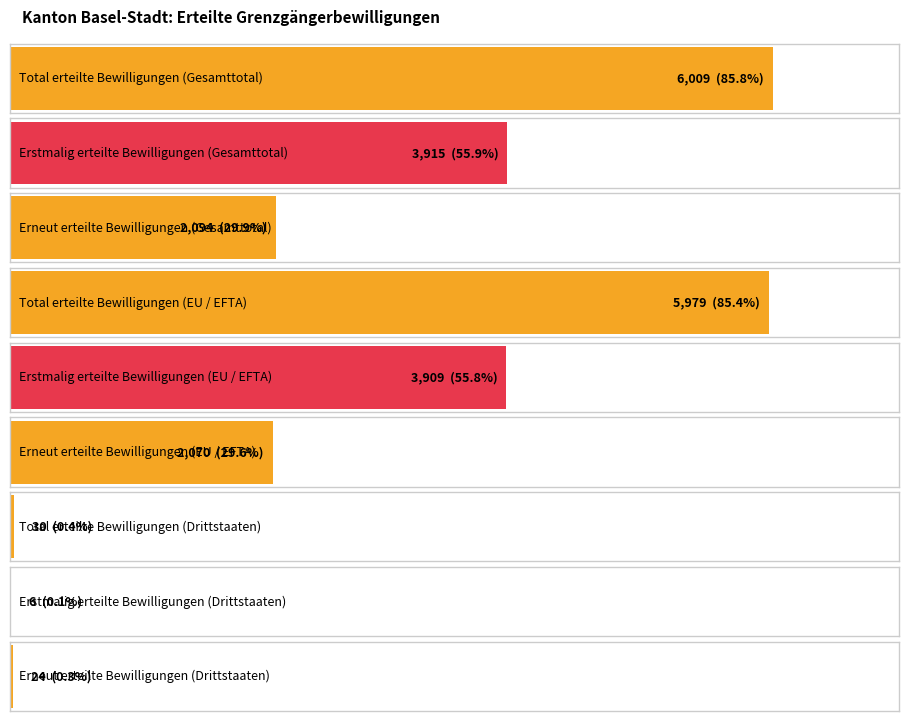

True or false: Erstmalig erteilte Bewilligungen has a value of 6 at Drittstaaten.

True